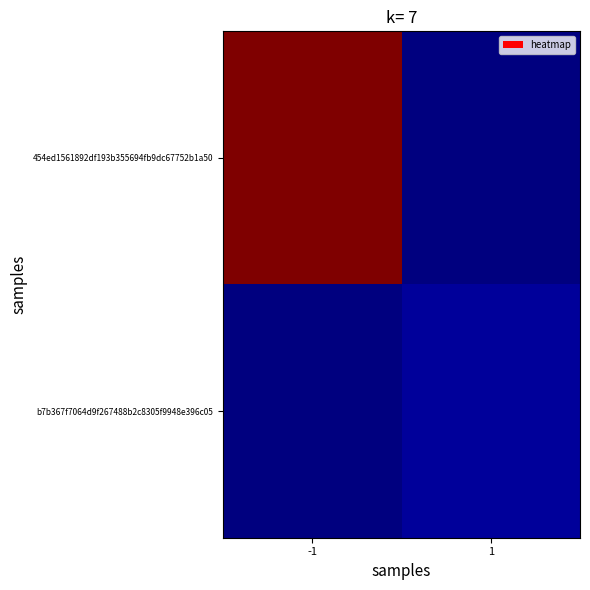

Between 1 and -1, which is larger?

-1